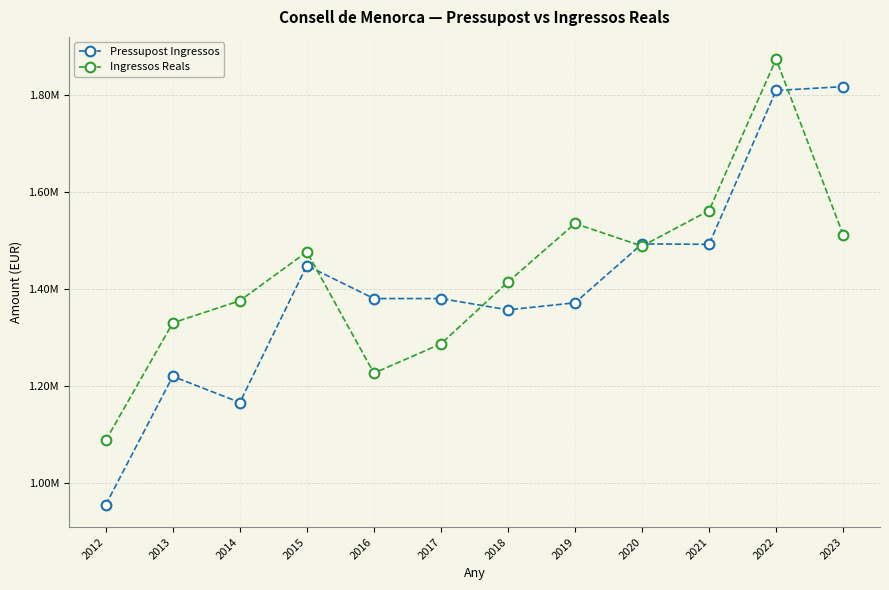

What are all the series names shown in the legend?

Pressupost Ingressos, Ingressos Reals